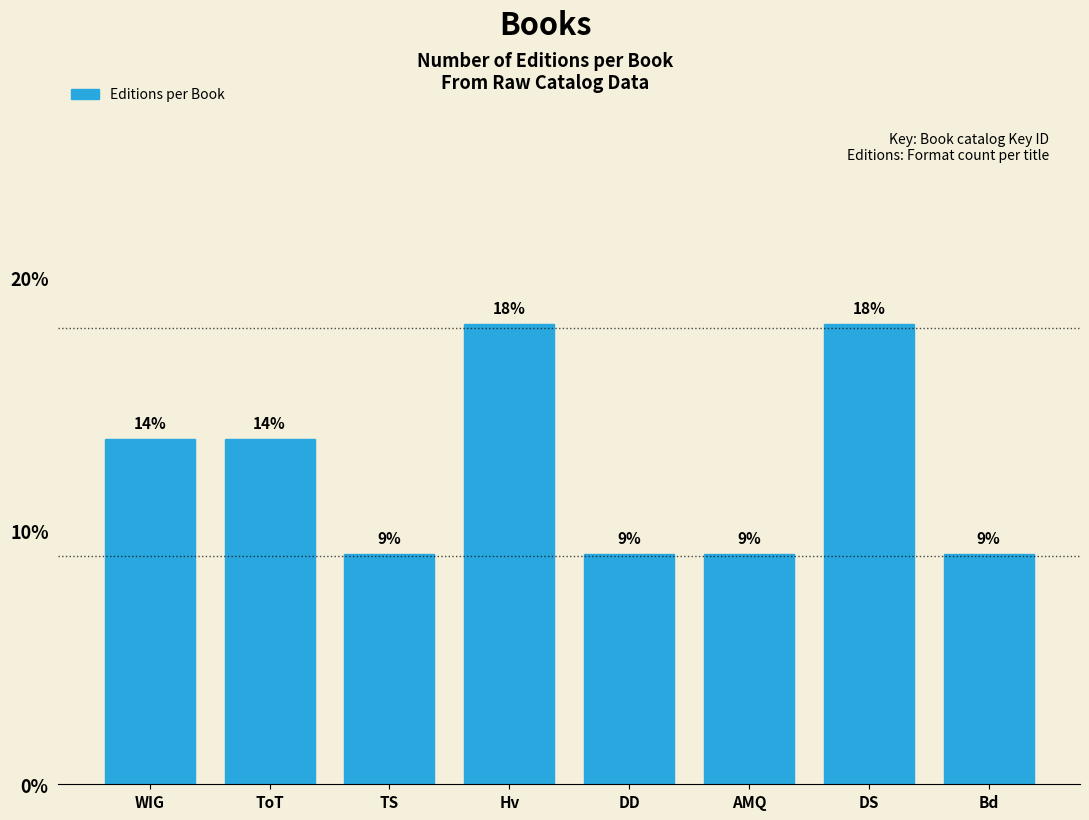

How many bars are there in total?

8